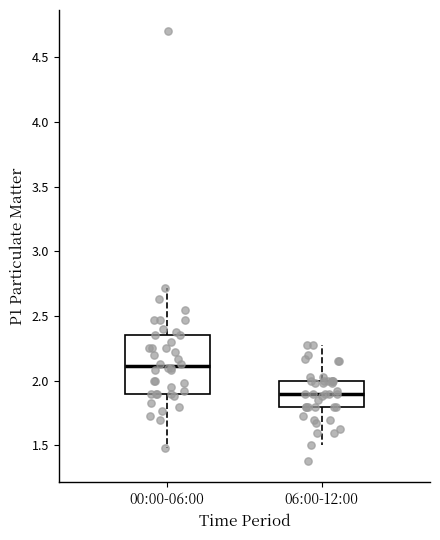

Comparing the boxes themselves (not the whiskers), which one is the tallest?

00:00-06:00